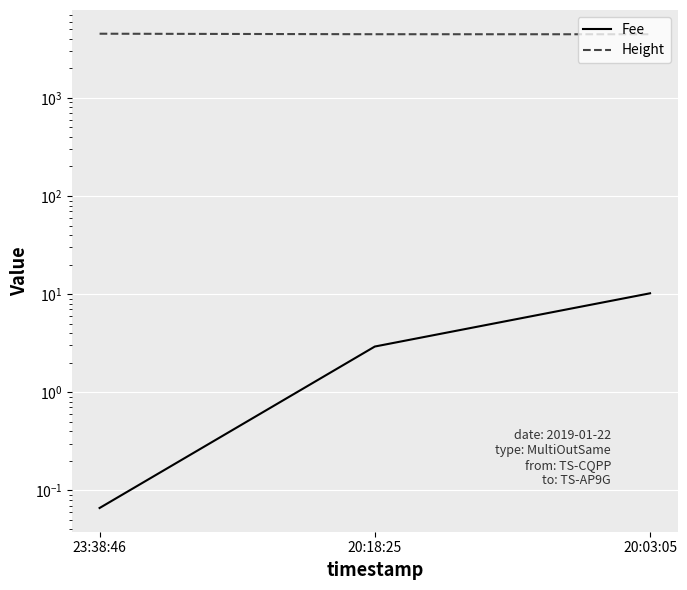

The Fee series shows 3.0 at 20:03:05. True or false?

False